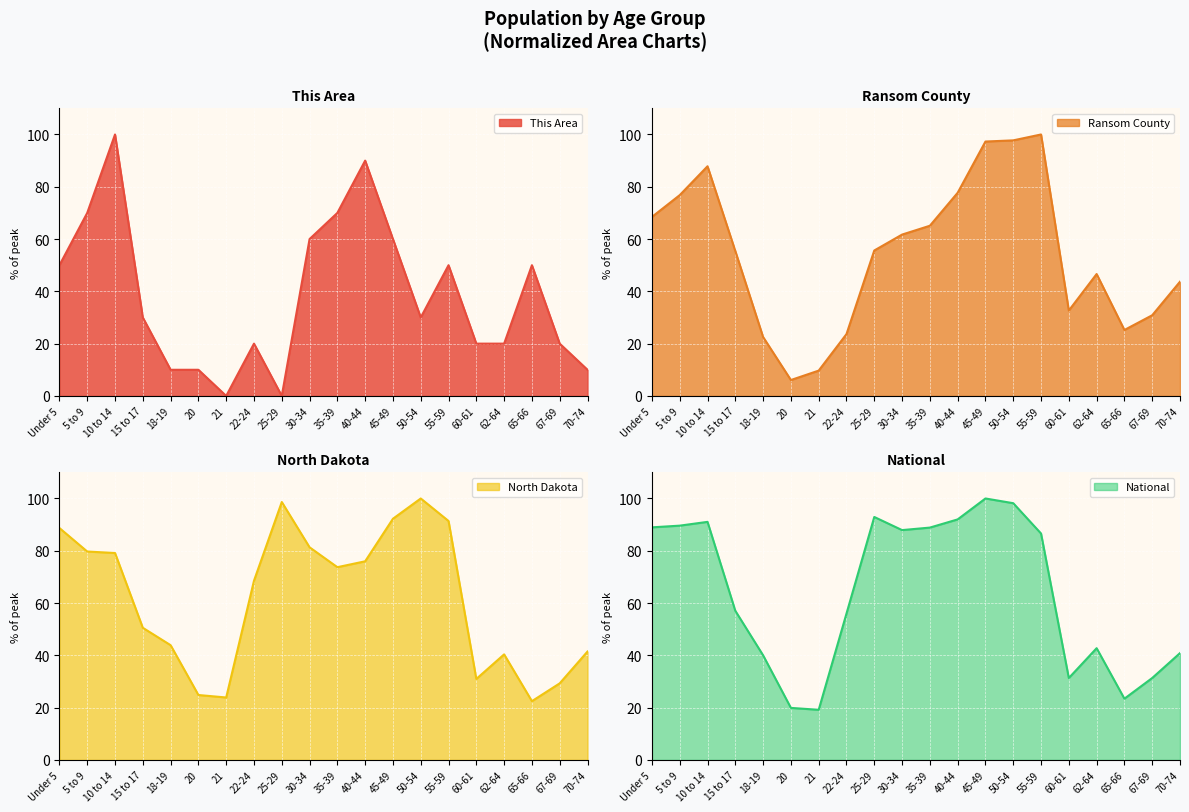

Between 15 to 17 and 30-34, which is larger?

30-34